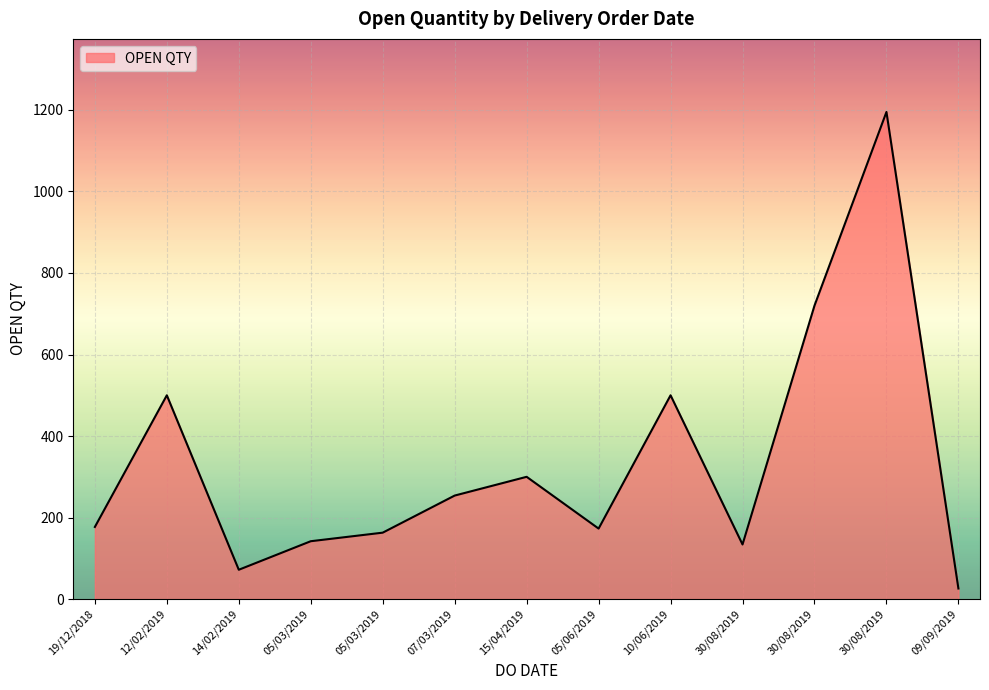

How many lines are shown in the chart?

1